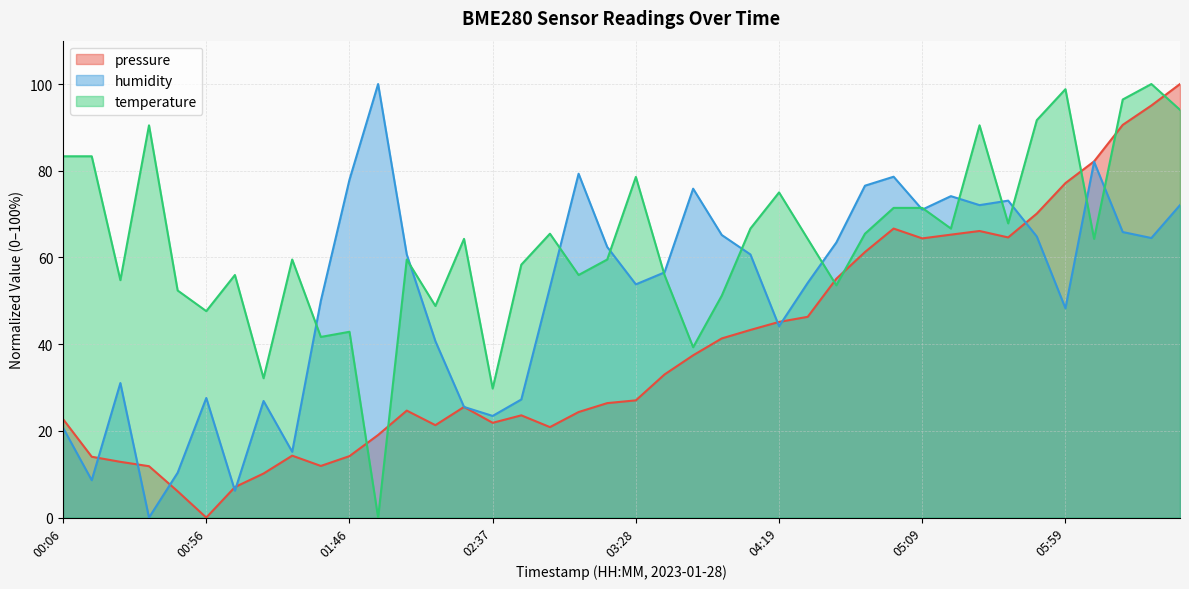

What is the difference between the maximum and minimum values in the pressure series?

100.0